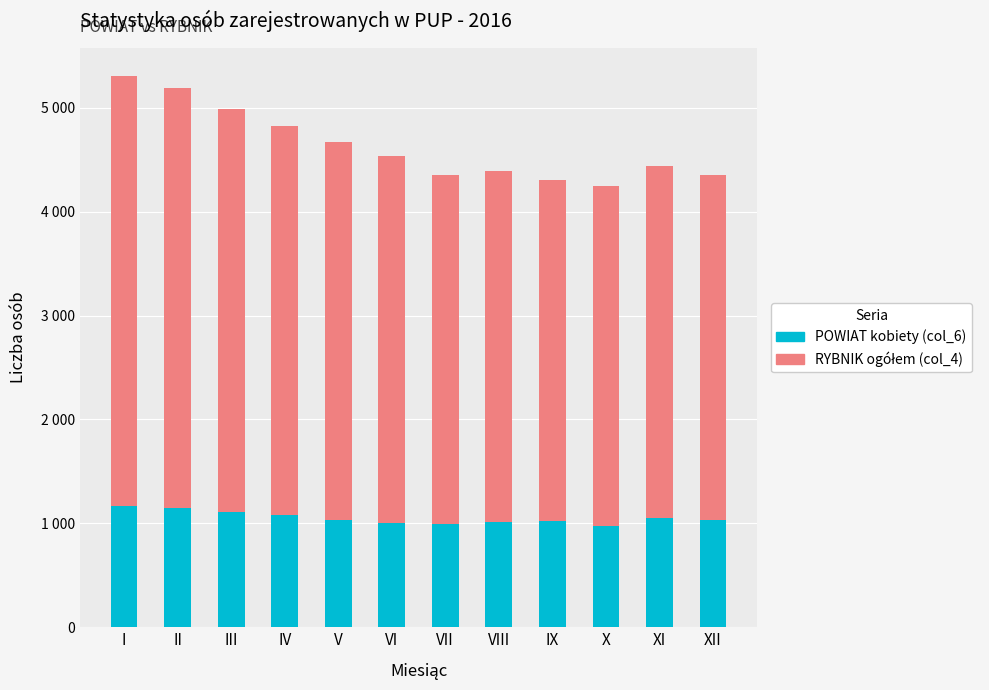

Does the chart contain any negative values?

No